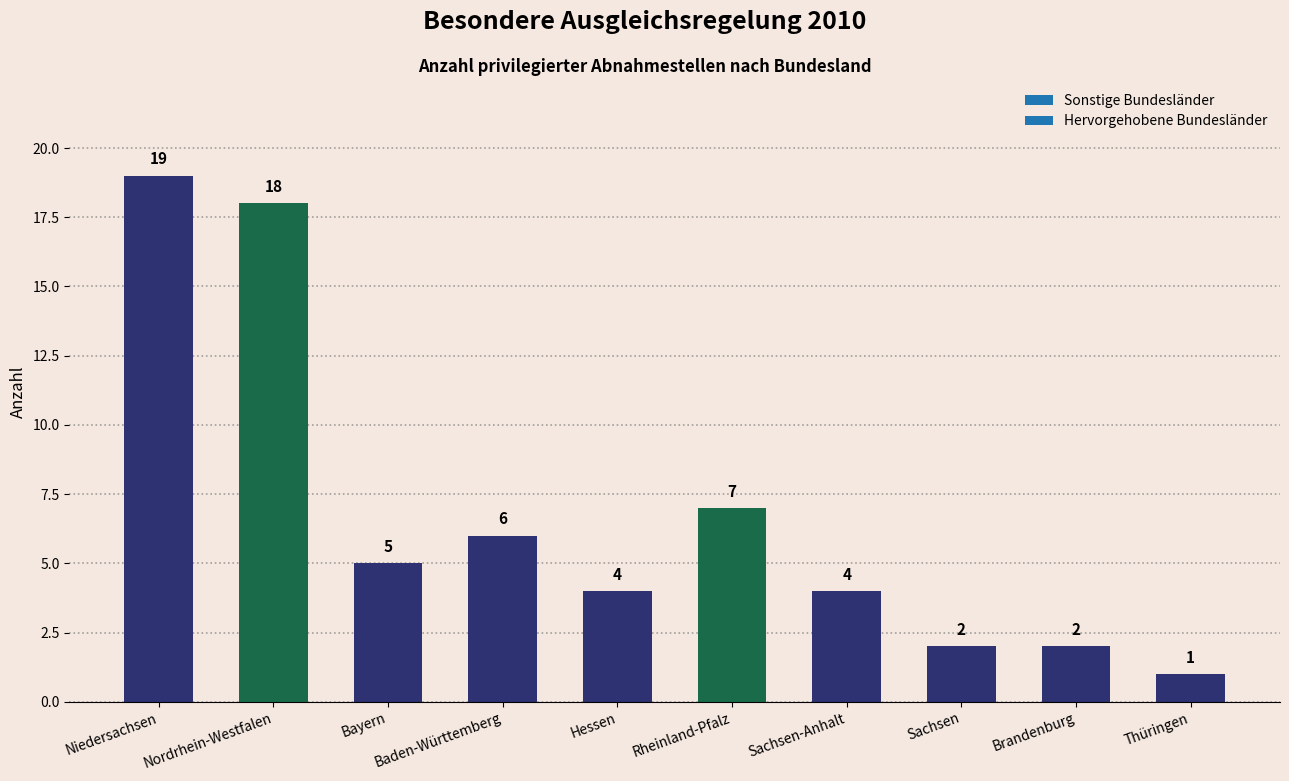

How many bars are there in total?

10